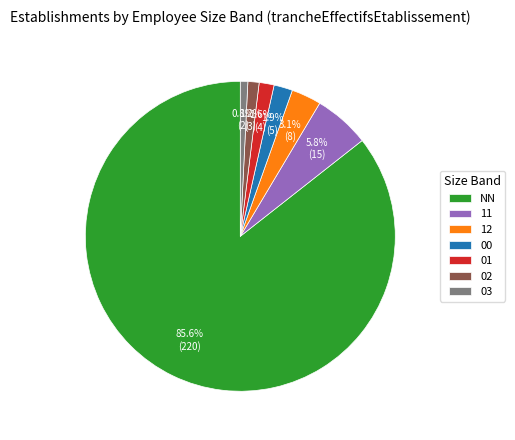

Combined, do NN and 00 account for over 50%?

Yes